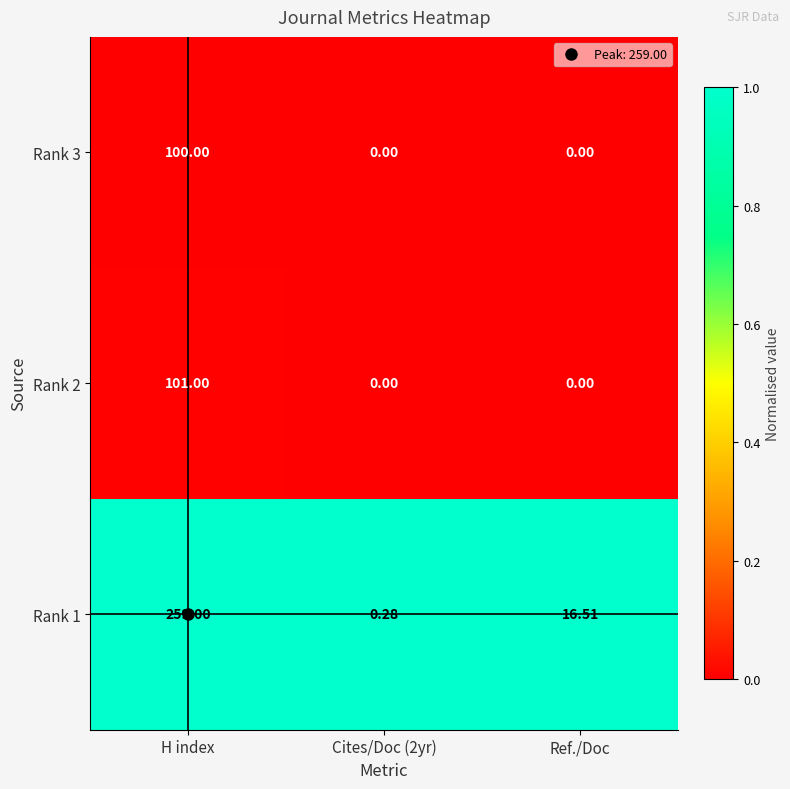

At how many categories does at least one series exceed 0?

3